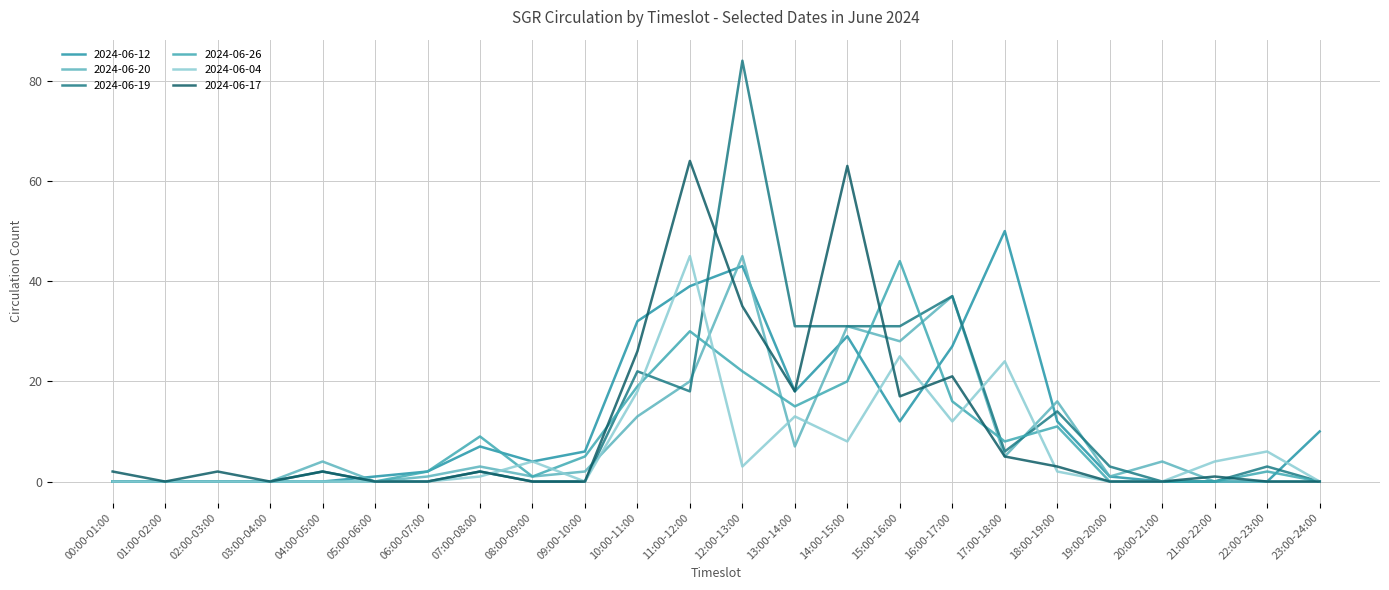

How many series are shown in this chart?

6